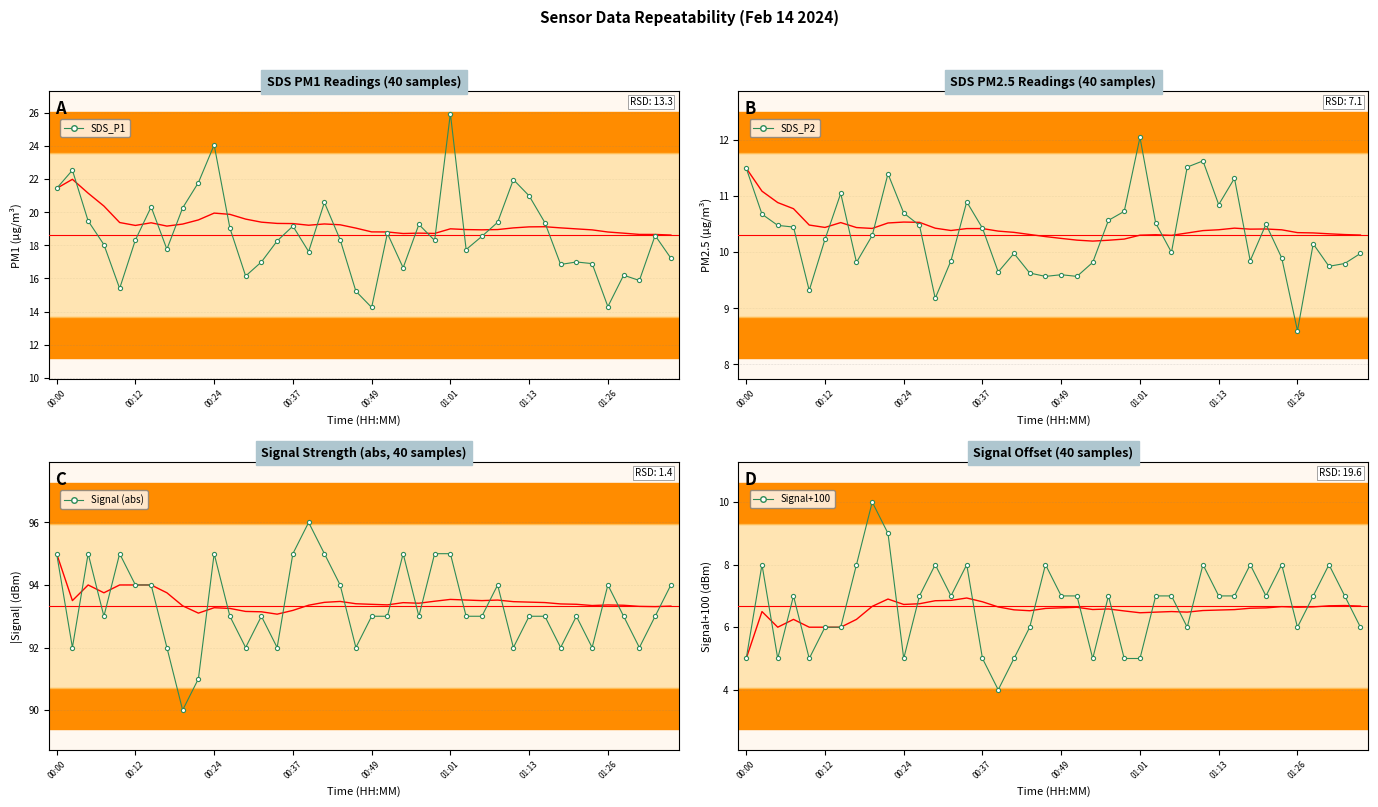

List the labels in order of SDS_P1 value, smallest first.

20, 35, 19, 00:49, 37, 12, 36, 22, 32, 34, 13, 33, 39, 16, 26, 01:26, 00:37, 14, 24, 01:01, 18, 27, 38, 21, 11, 15, 23, 31, 28, 00:24, 8, 01:13, 17, 30, 00:00, 9, 29, 00:12, 10, 25